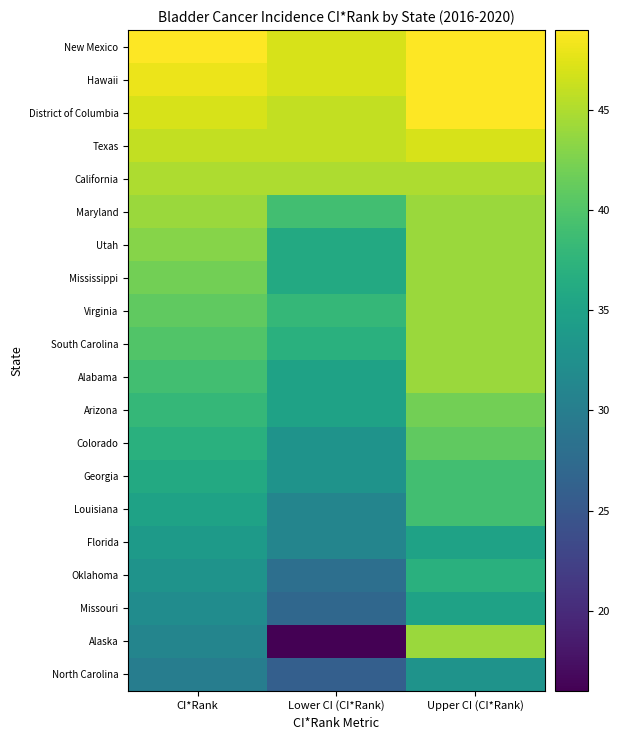

Which series has the largest range (max minus min)?

Alaska